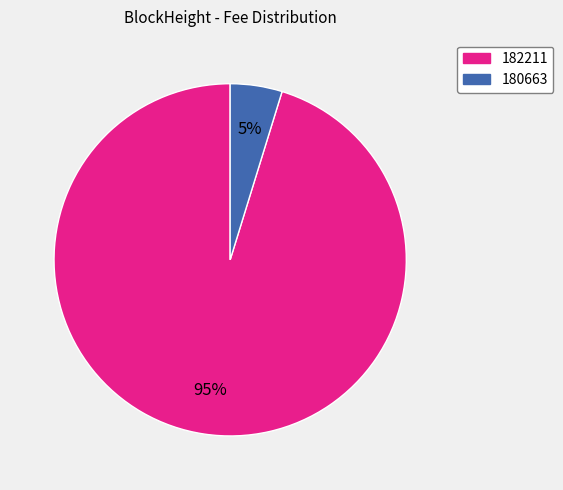

To the nearest percent, what is the combined percentage of 180663 and 182211?

100%